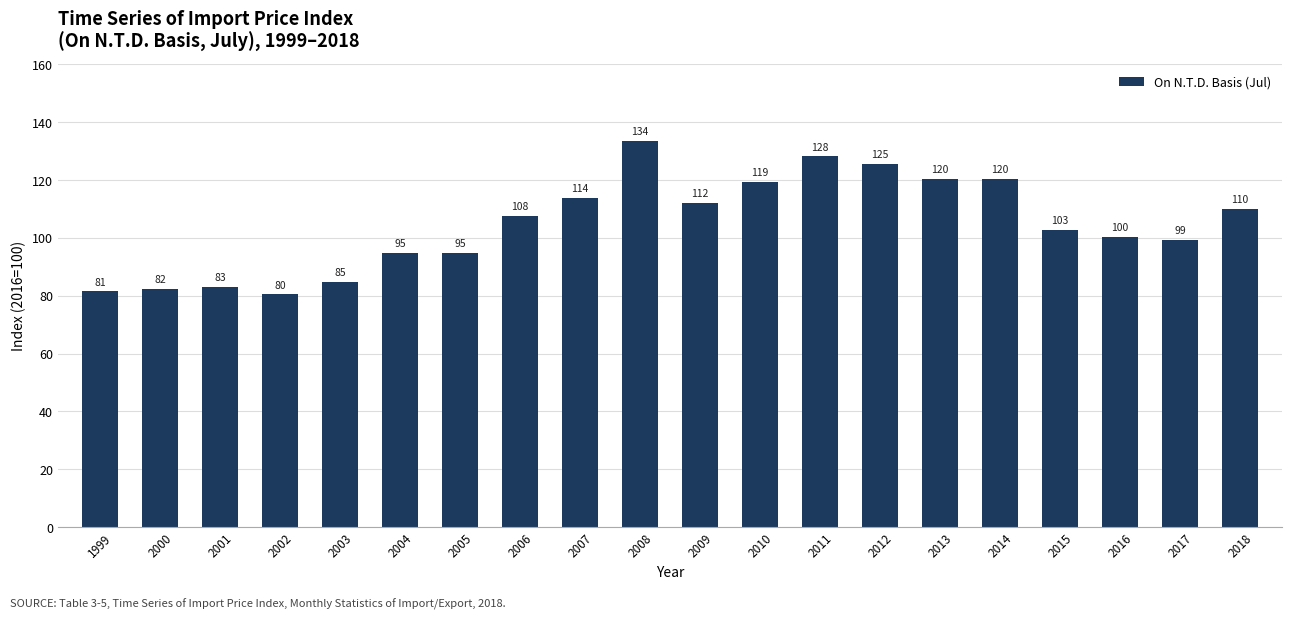

Between 1999 and 2000, which is larger?

2000